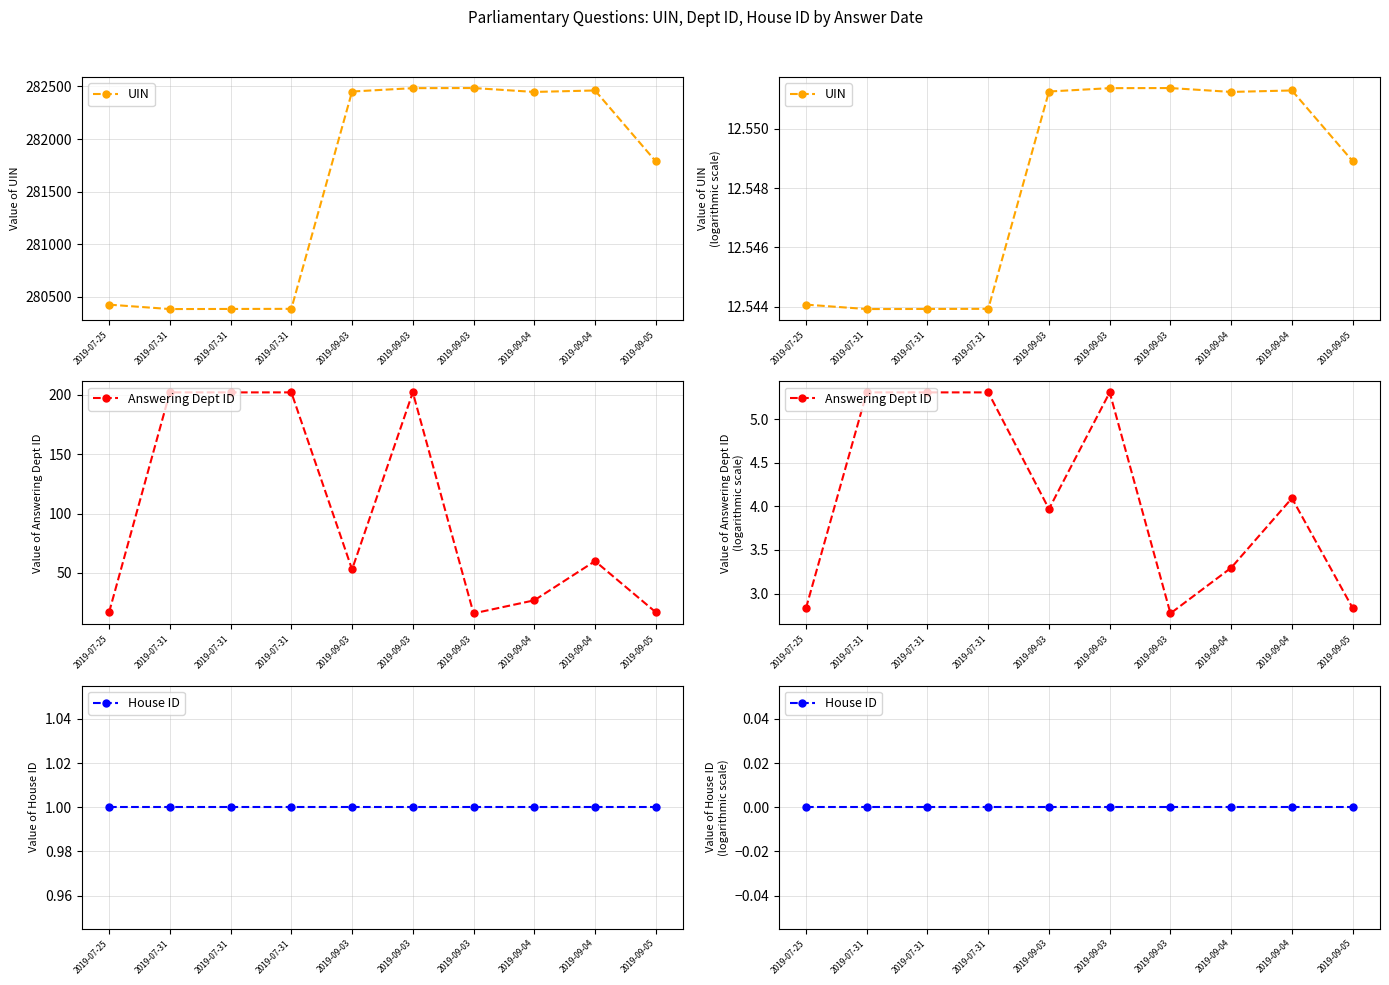

The Answering Dept ID series shows 2.0 at 2019-09-04. True or false?

False